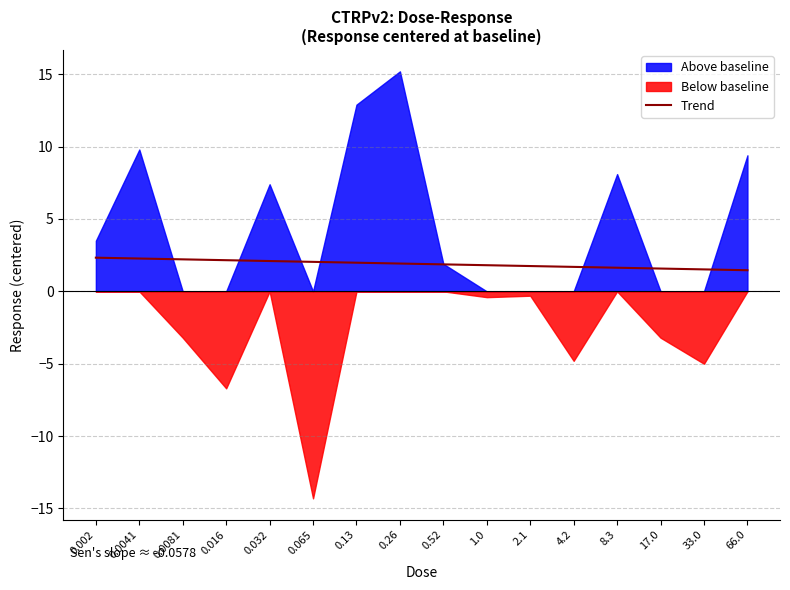

Read the value at 0.065.

2.0